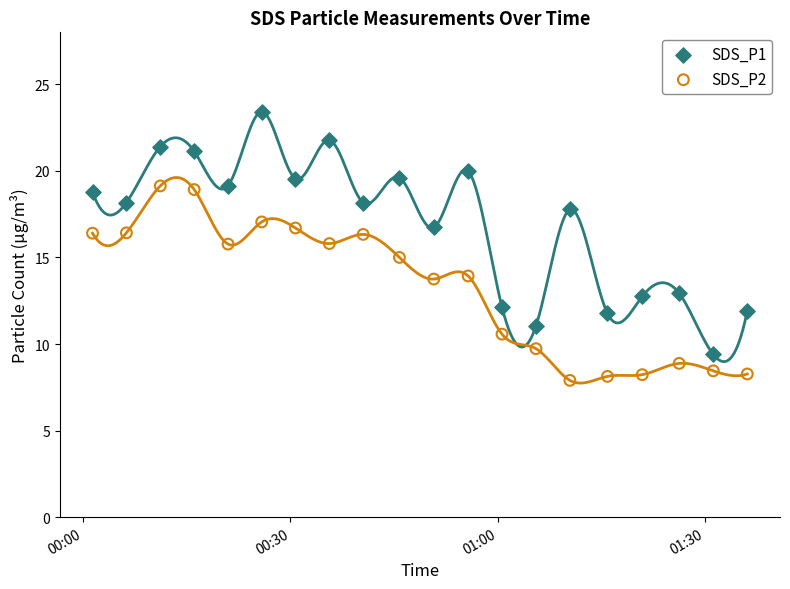

Across all data points, what is the range of Y values (max minus min)?

15.5